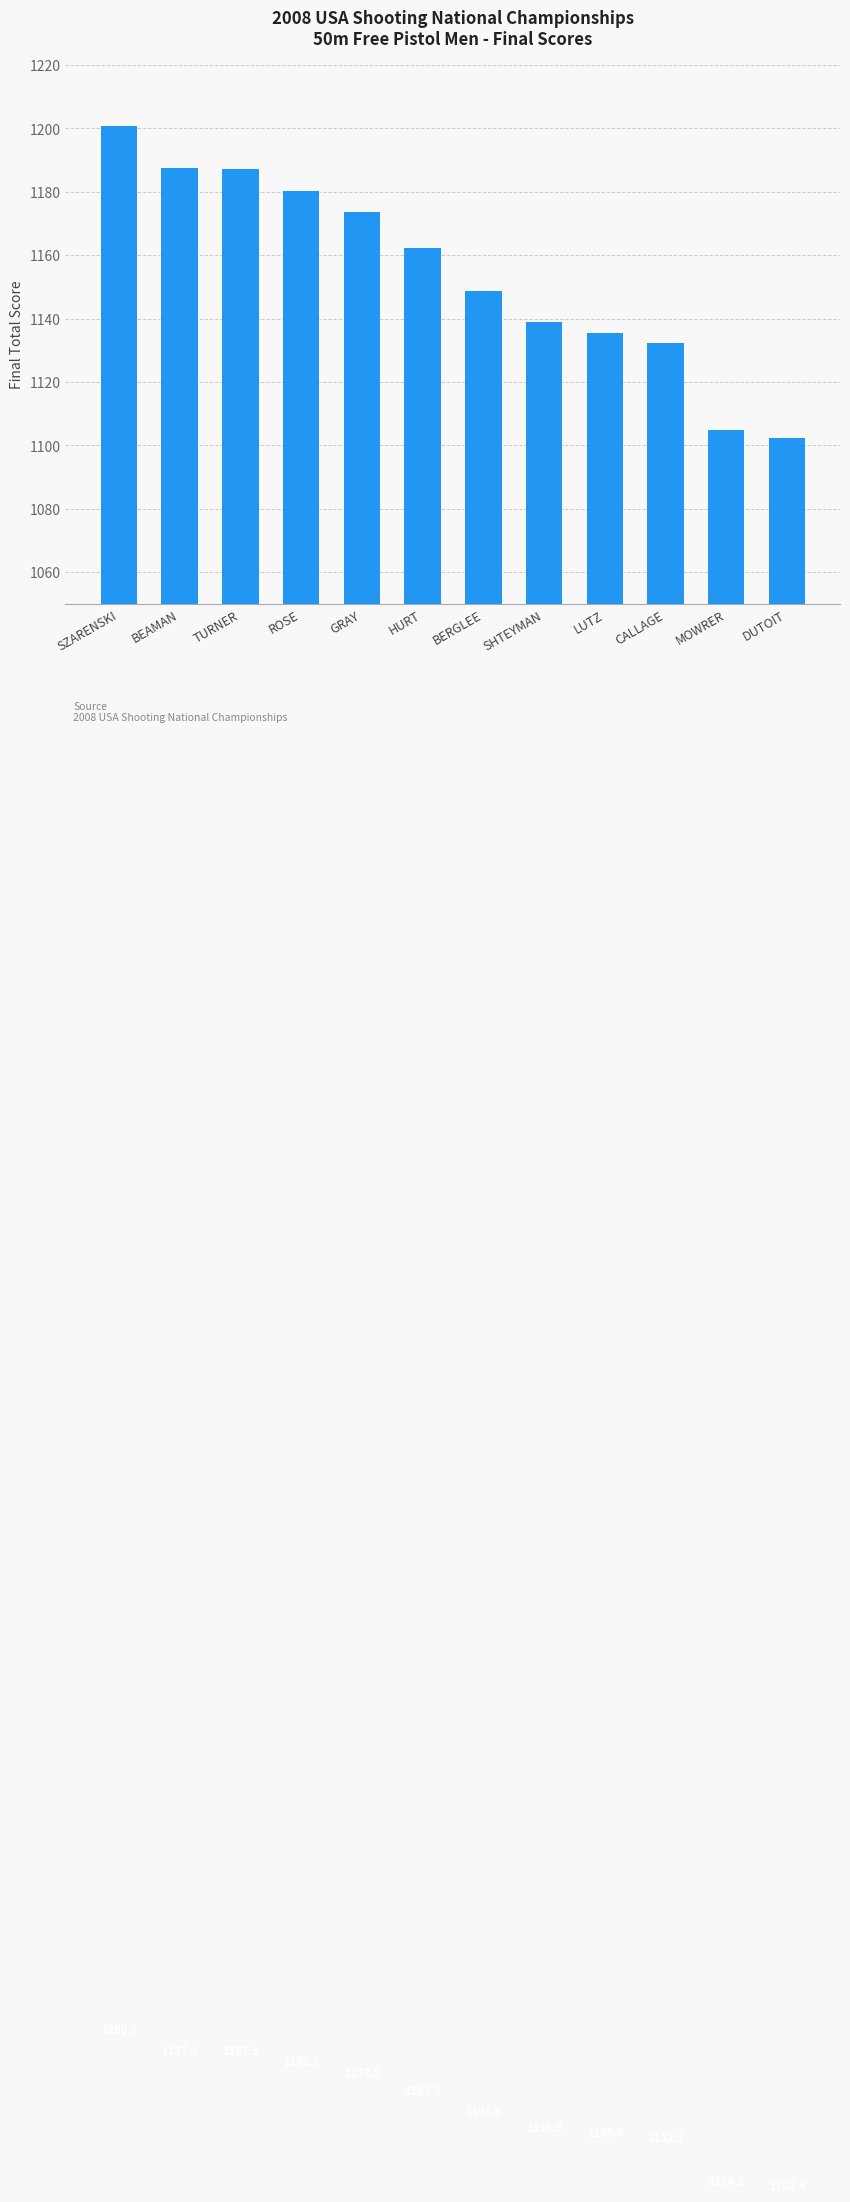

Rank the categories by value from highest to lowest.

SZARENSKI, BEAMAN, TURNER, ROSE, GRAY, HURT, BERGLEE, SHTEYMAN, LUTZ, CALLAGE, MOWRER, DUTOIT